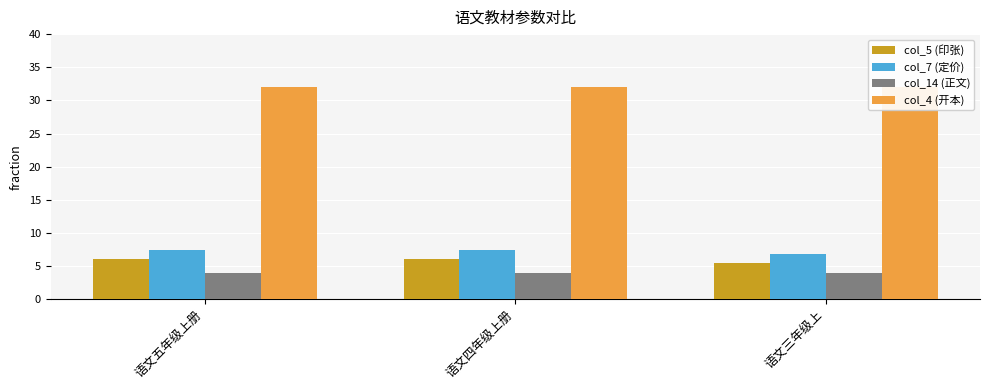

Reading left to right, transcribe all the data shown in this chart.

col_5 (印张): 语文五年级上册=6.0	语文四年级上册=6.0	语文三年级上=5.5
col_7 (定价): 语文五年级上册=7.4	语文四年级上册=7.4	语文三年级上=6.8
col_14 (正文): 语文五年级上册=4.0	语文四年级上册=4.0	语文三年级上=4.0
col_4 (开本): 语文五年级上册=32.0	语文四年级上册=32.0	语文三年级上=32.0